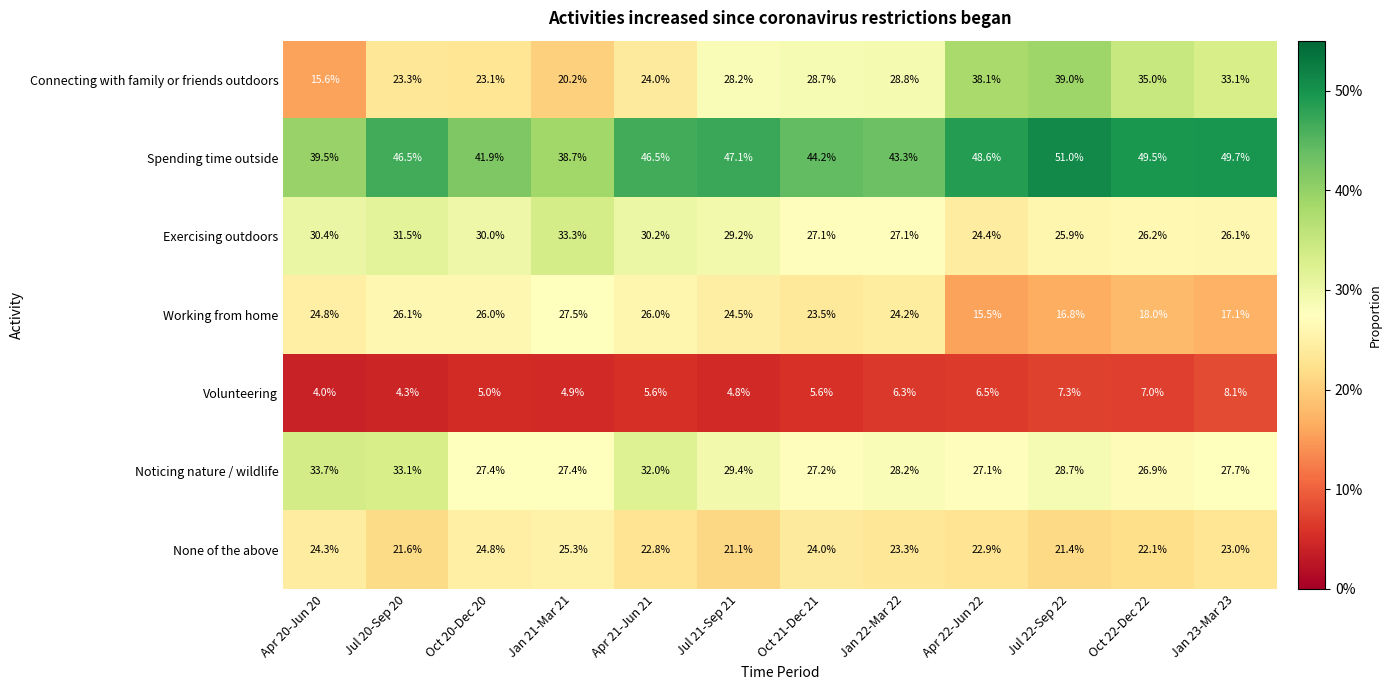

The Volunteering series shows 6.3 at Jan 22-Mar 22. True or false?

True